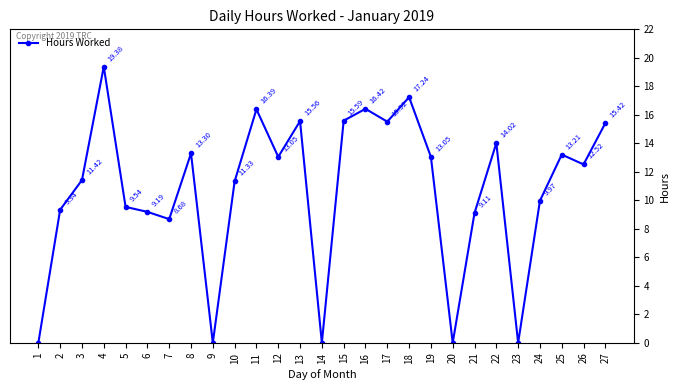

What is the sum of the values at 24 and 10?

21.3